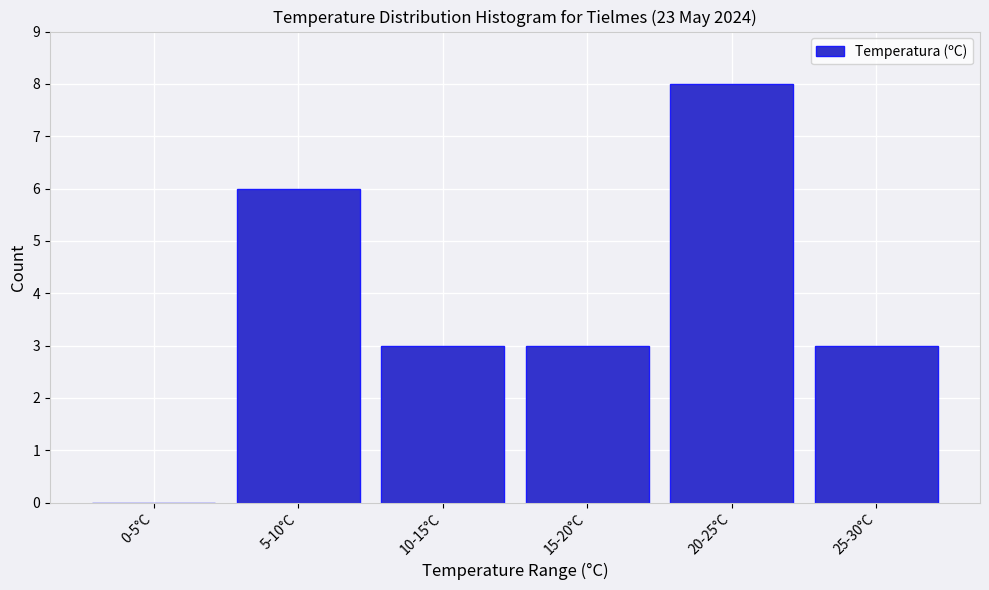

Reading right to left, extract all data points from this chart.

25-30°C=3	20-25°C=8	15-20°C=3	10-15°C=3	5-10°C=6	0-5°C=0